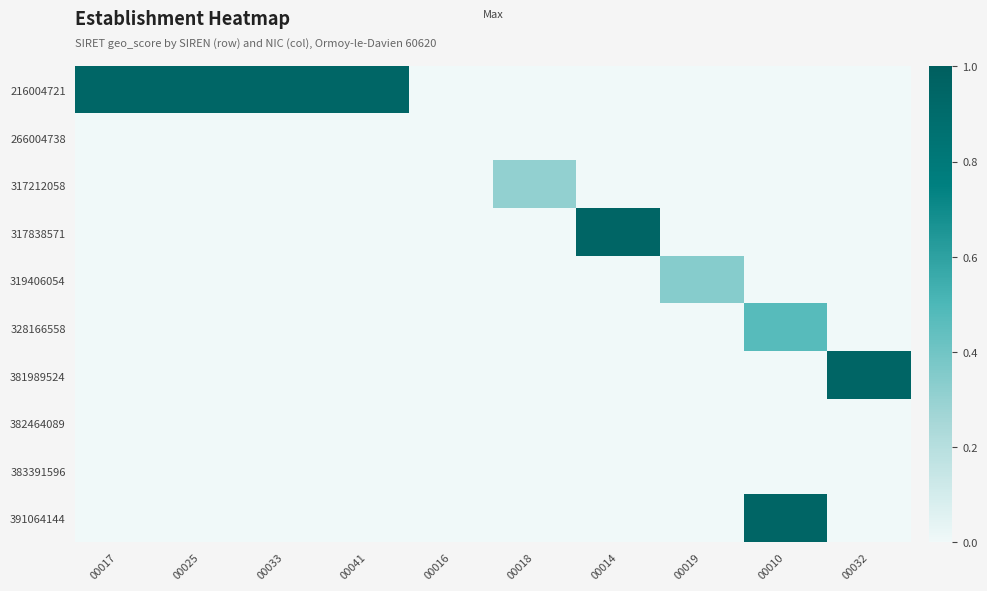

How many categories are shown in the chart?

10